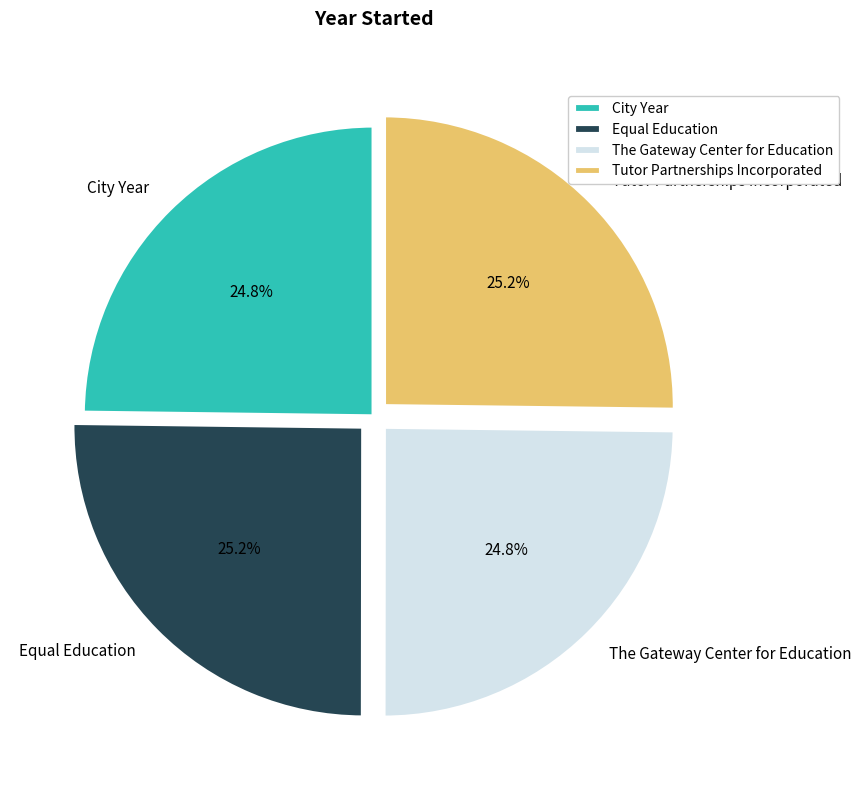

Approximately how many times larger is the value at City Year compared to The Gateway Center for Education?

1.0